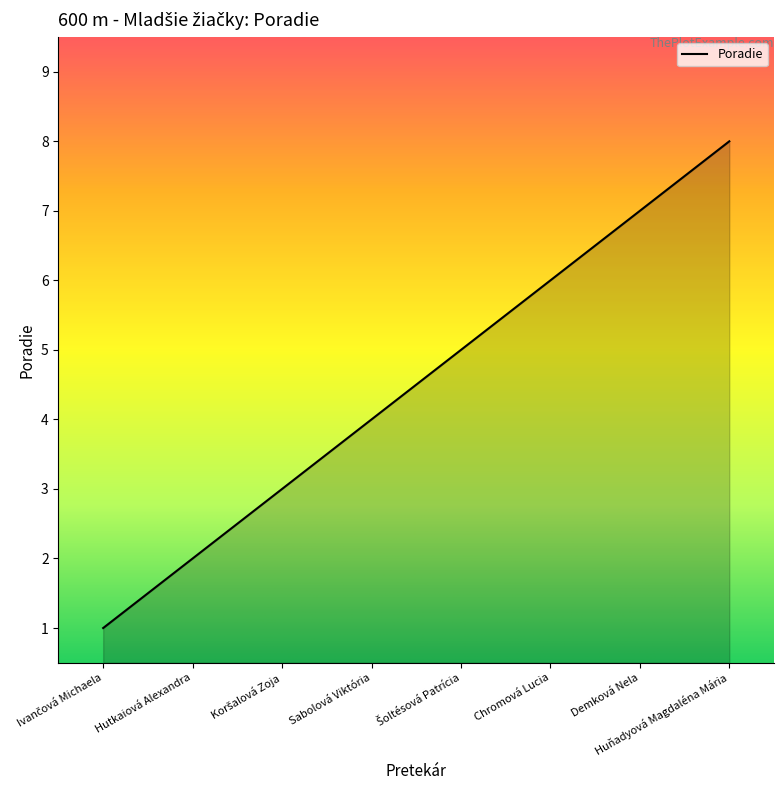

What is the difference between the maximum and second lowest values?

6